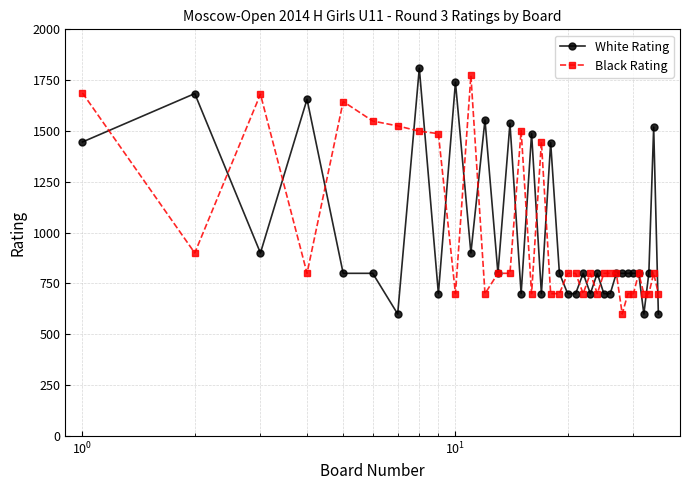

True or false: White Rating and Black Rating intersect in this chart.

True